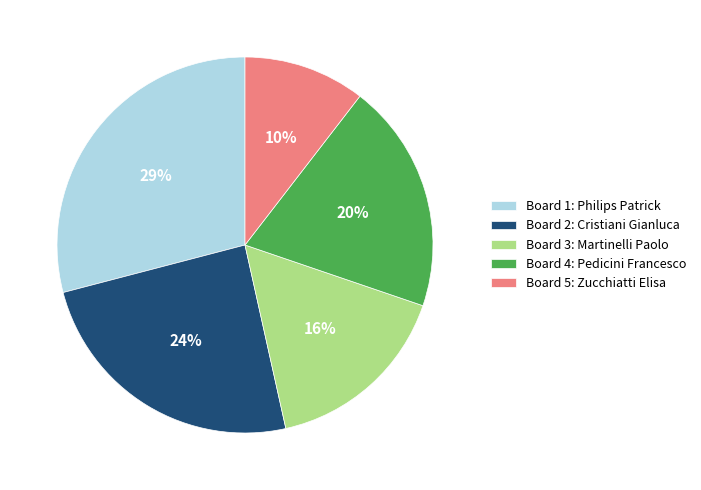

Is the sum of Board 4: Pedicini Francesco and Board 2: Cristiani Gianluca greater than half?

No